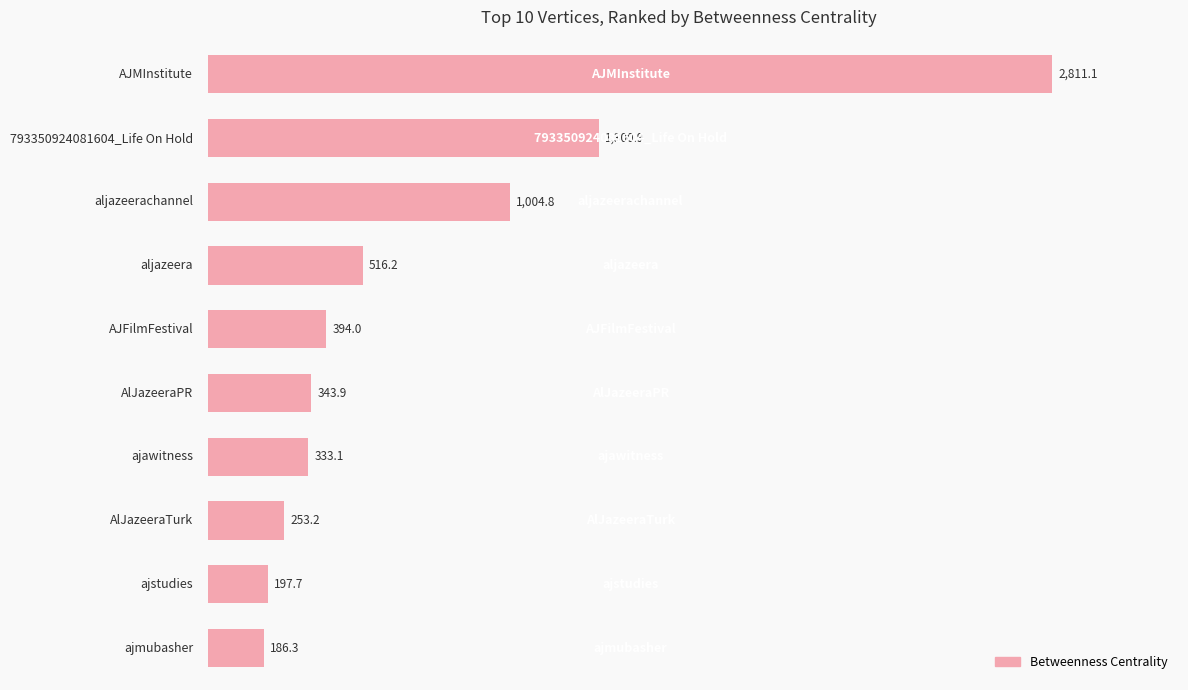

Reading top to bottom, extract all data points from this chart.

2811.1	1300.9	1004.8	516.2	394.0	343.9	333.1	253.2	197.7	186.3